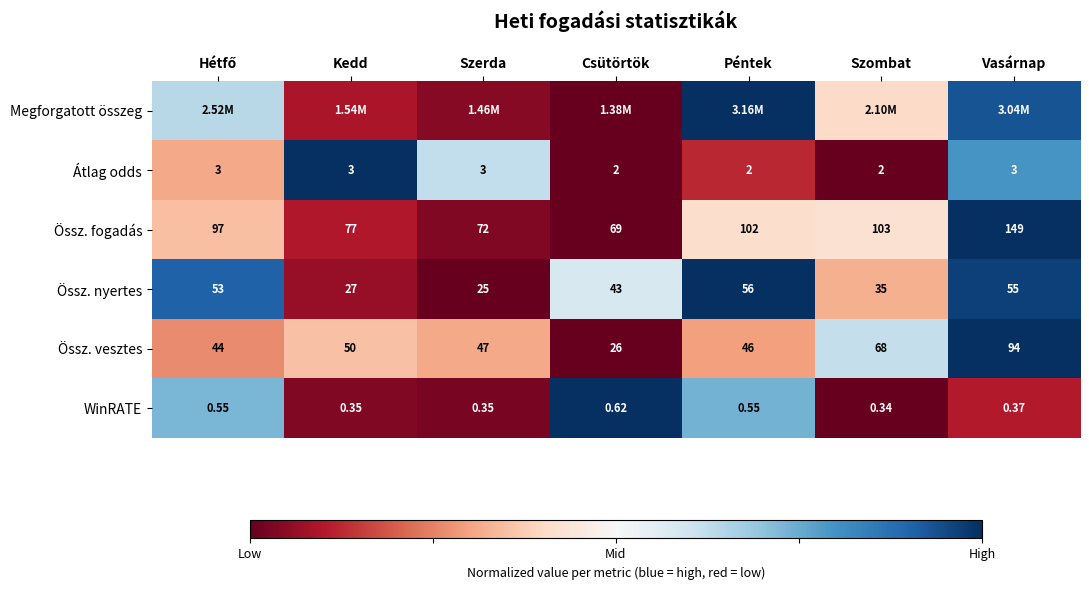

Which category has the highest value in the Össz. fogadás series?

Vasárnap